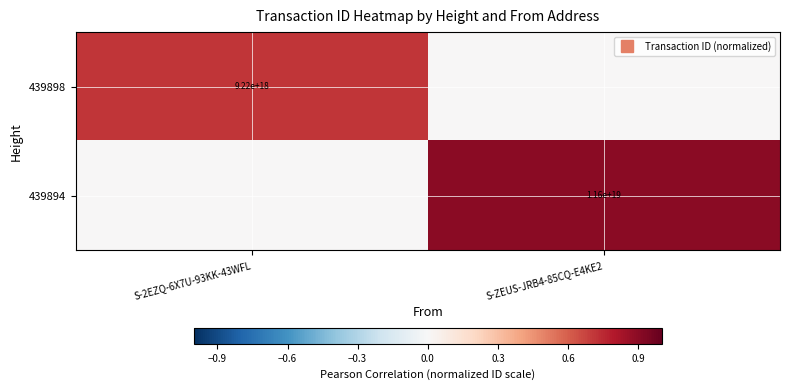

What is the difference between the highest and lowest values at S-2EZQ-6X7U-93KK-43WFL?

0.7